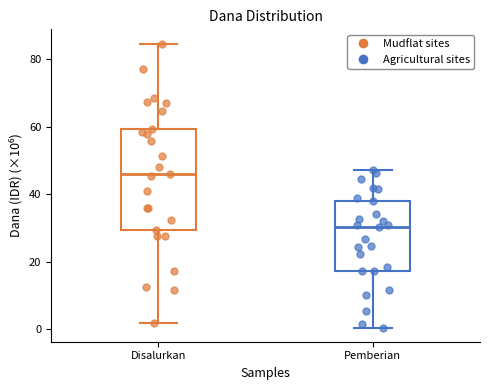

Which box has the lowest median line?

Pemberian